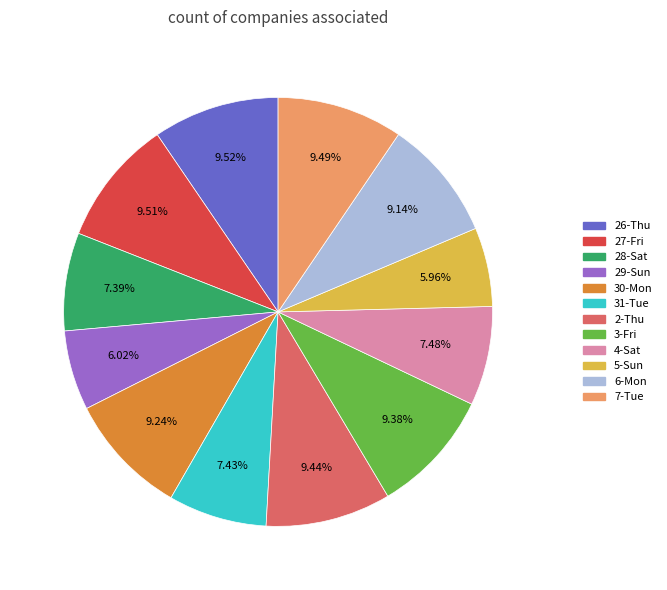

What is the ratio of the value at 29-Sun to the value at 26-Thu?

0.6